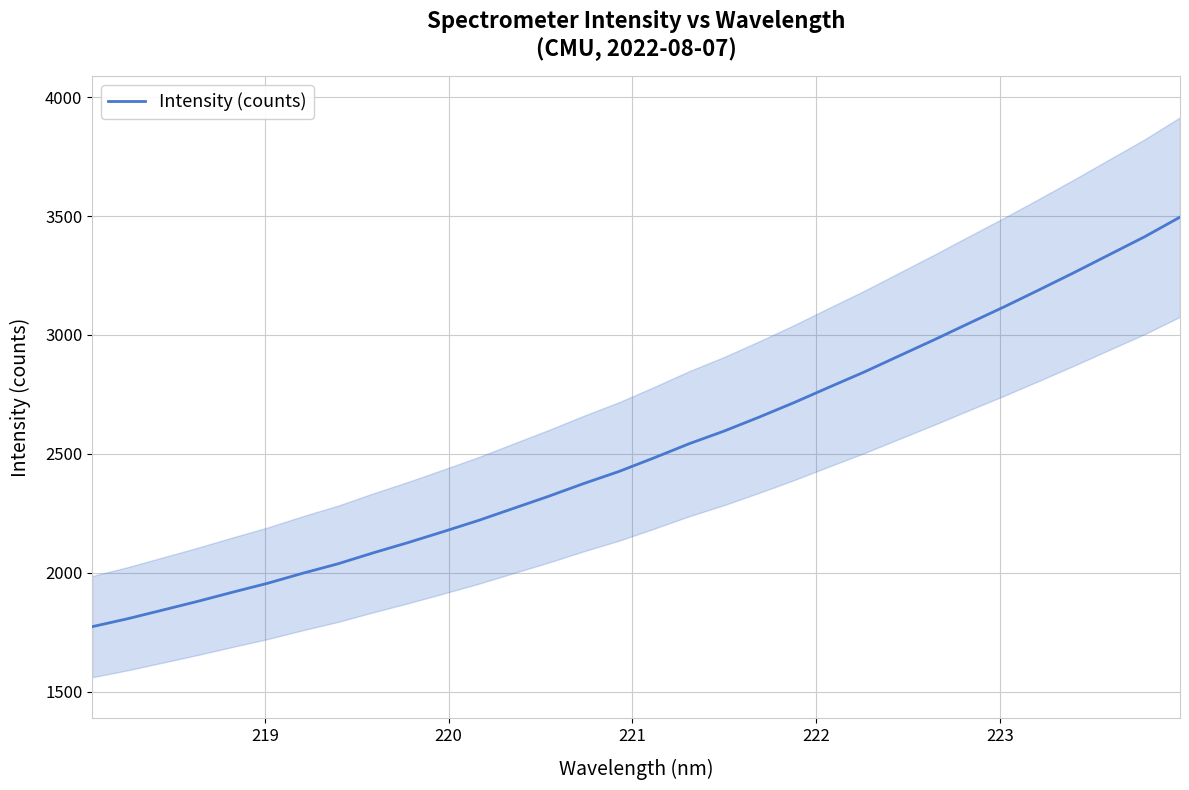

The value at 19 is 936.4. True or false?

False